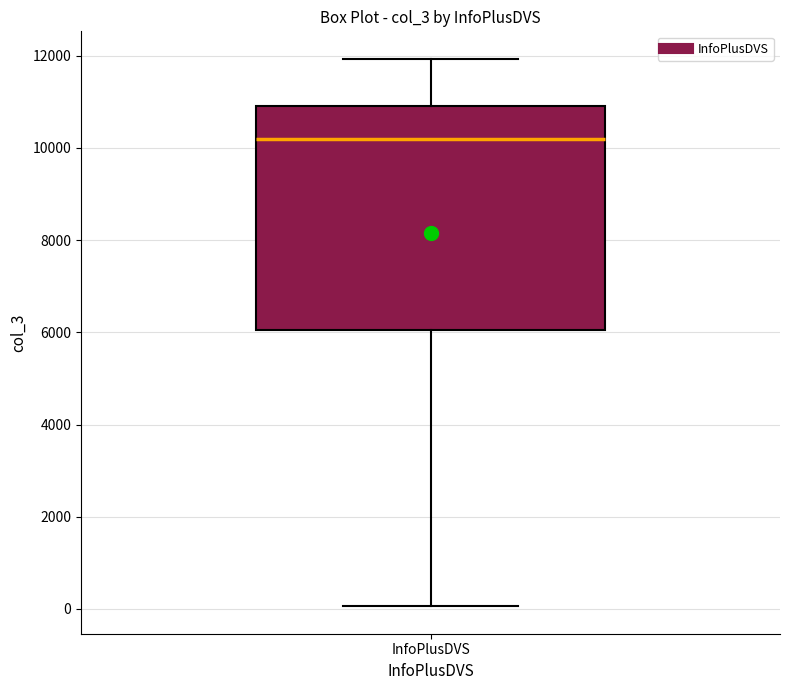

Read this box plot against the y-axis: the position of the median line, the range covered by the box, and the ends of both whiskers. The values are not printed on the chart, so give them approximately, as read against the axis.

median 10200, box 6000 to 11000, whiskers 0 to 12000